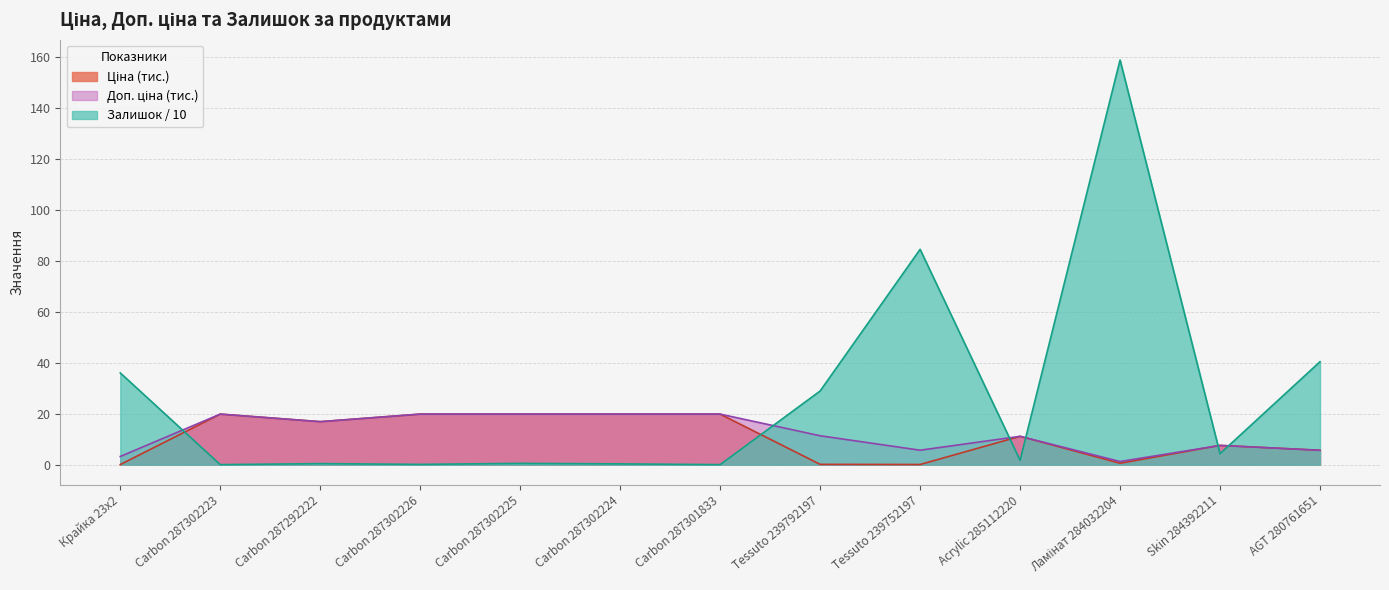

What is the label of the 13th point from the left?

AGT 280761651